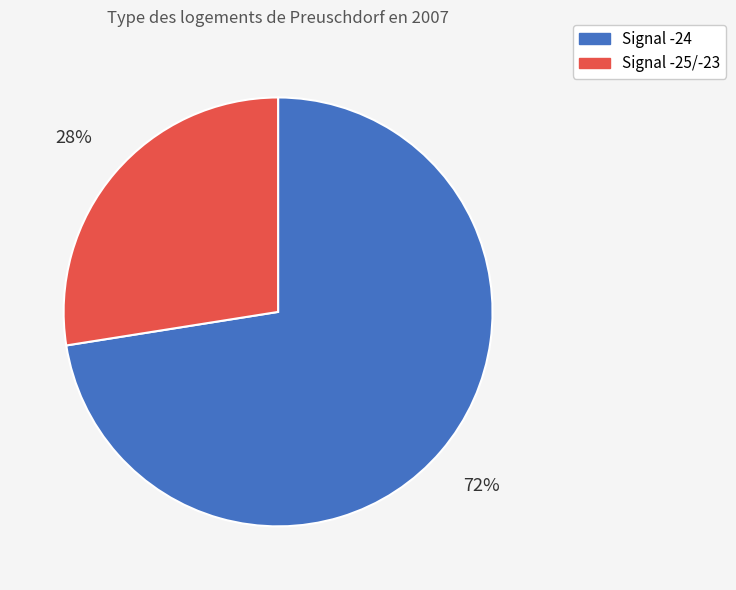

To the nearest percent, what is the average slice percentage?

50%